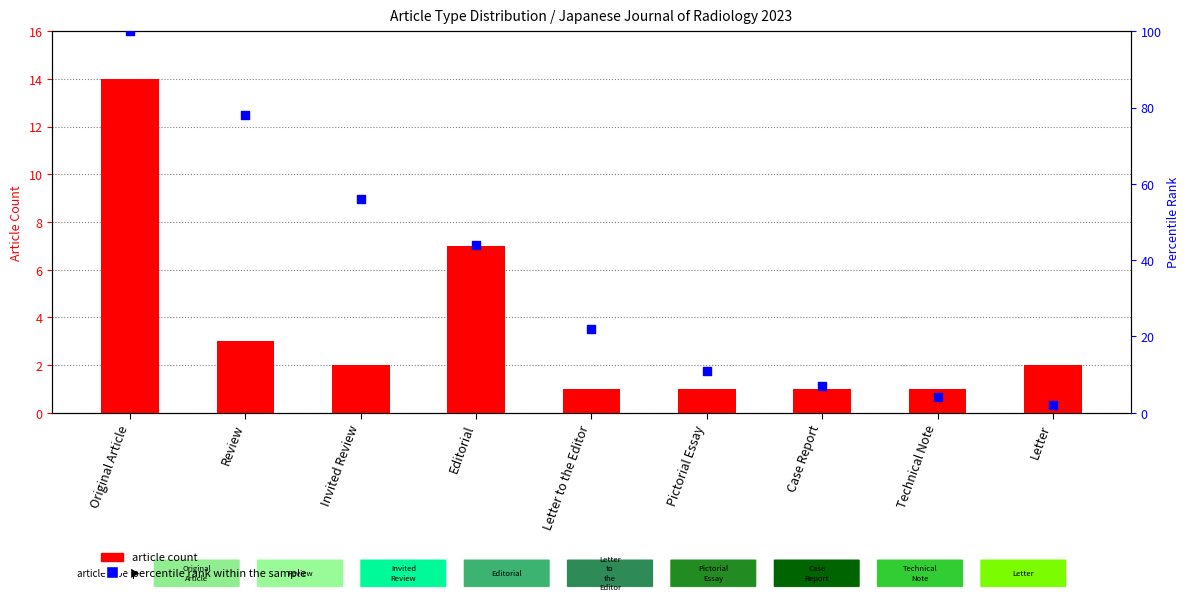

Which series reaches the maximum Y coordinate?

percentile rank within the sample